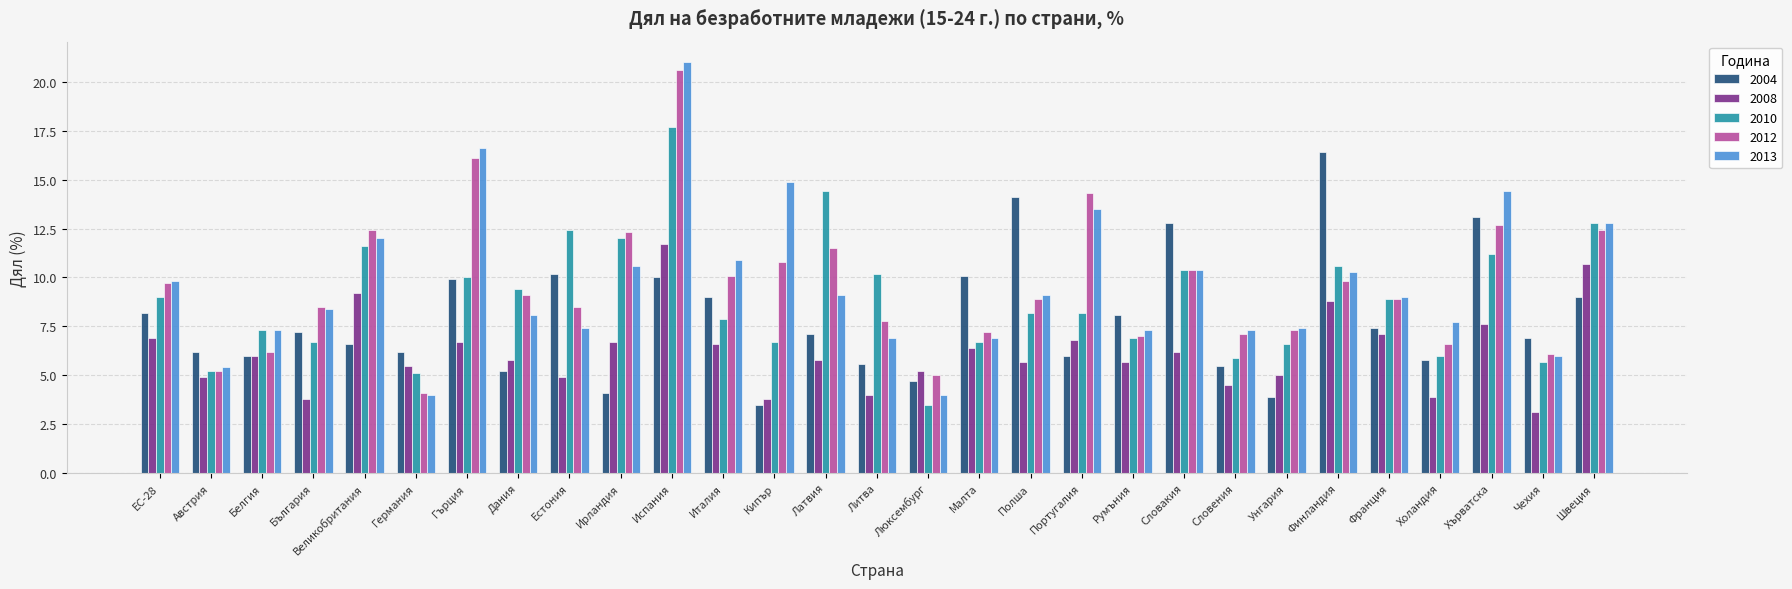

Reading left to right, what are all the values shown in this chart?

2004: ЕС-28=8.2	Австрия=6.2	Белгия=6.0	България=7.2	Великобритания=6.6	Германия=6.2	Гърция=9.9	Дания=5.2	Естония=10.2	Ирландия=4.1	Испания=10.0	Италия=9.0	Кипър=3.5	Латвия=7.1	Литва=5.6	Люксембург=4.7	Малта=10.1	Полша=14.1	Португалия=6.0	Румъния=8.1	Словакия=12.8	Словения=5.5	Унгария=3.9	Финландия=16.4	Франция=7.4	Холандия=5.8	Хърватска=13.1	Чехия=6.9	Швеция=9.0
2008: ЕС-28=6.9	Австрия=4.9	Белгия=6.0	България=3.8	Великобритания=9.2	Германия=5.5	Гърция=6.7	Дания=5.8	Естония=4.9	Ирландия=6.7	Испания=11.7	Италия=6.6	Кипър=3.8	Латвия=5.8	Литва=4.0	Люксембург=5.2	Малта=6.4	Полша=5.7	Португалия=6.8	Румъния=5.7	Словакия=6.2	Словения=4.5	Унгария=5.0	Финландия=8.8	Франция=7.1	Холандия=3.9	Хърватска=7.6	Чехия=3.1	Швеция=10.7
2010: ЕС-28=9.0	Австрия=5.2	Белгия=7.3	България=6.7	Великобритания=11.6	Германия=5.1	Гърция=10.0	Дания=9.4	Естония=12.4	Ирландия=12.0	Испания=17.7	Италия=7.9	Кипър=6.7	Латвия=14.4	Литва=10.2	Люксембург=3.5	Малта=6.7	Полша=8.2	Португалия=8.2	Румъния=6.9	Словакия=10.4	Словения=5.9	Унгария=6.6	Финландия=10.6	Франция=8.9	Холандия=6.0	Хърватска=11.2	Чехия=5.7	Швеция=12.8
2012: ЕС-28=9.7	Австрия=5.2	Белгия=6.2	България=8.5	Великобритания=12.4	Германия=4.1	Гърция=16.1	Дания=9.1	Естония=8.5	Ирландия=12.3	Испания=20.6	Италия=10.1	Кипър=10.8	Латвия=11.5	Литва=7.8	Люксембург=5.0	Малта=7.2	Полша=8.9	Португалия=14.3	Румъния=7.0	Словакия=10.4	Словения=7.1	Унгария=7.3	Финландия=9.8	Франция=8.9	Холандия=6.6	Хърватска=12.7	Чехия=6.1	Швеция=12.4
2013: ЕС-28=9.8	Австрия=5.4	Белгия=7.3	България=8.4	Великобритания=12.0	Германия=4.0	Гърция=16.6	Дания=8.1	Естония=7.4	Ирландия=10.6	Испания=21.0	Италия=10.9	Кипър=14.9	Латвия=9.1	Литва=6.9	Люксембург=4.0	Малта=6.9	Полша=9.1	Португалия=13.5	Румъния=7.3	Словакия=10.4	Словения=7.3	Унгария=7.4	Финландия=10.3	Франция=9.0	Холандия=7.7	Хърватска=14.4	Чехия=6.0	Швеция=12.8